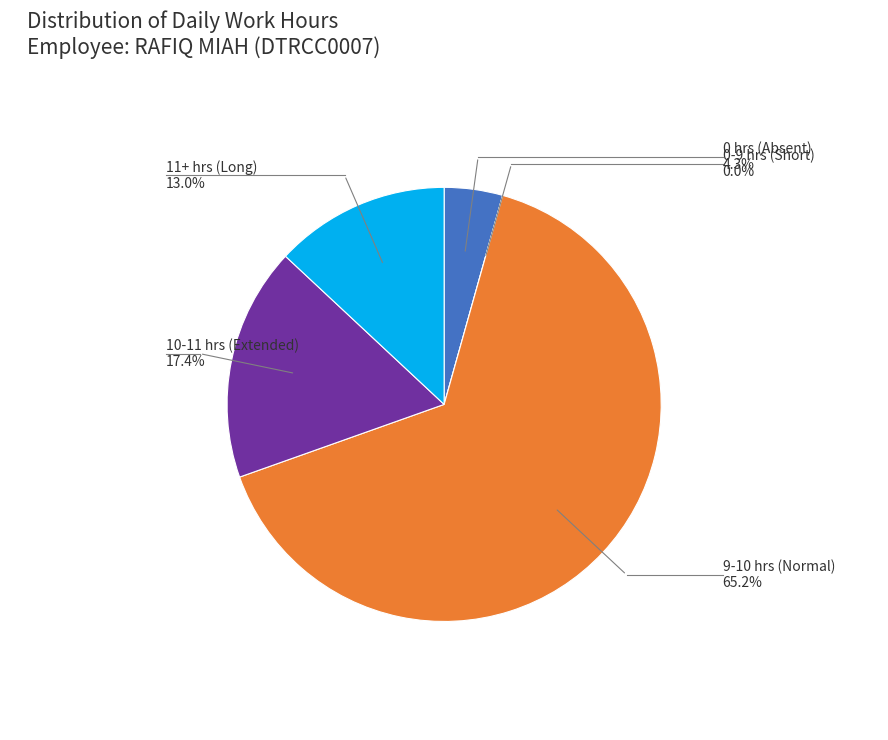

Is there a majority slice in this chart?

Yes